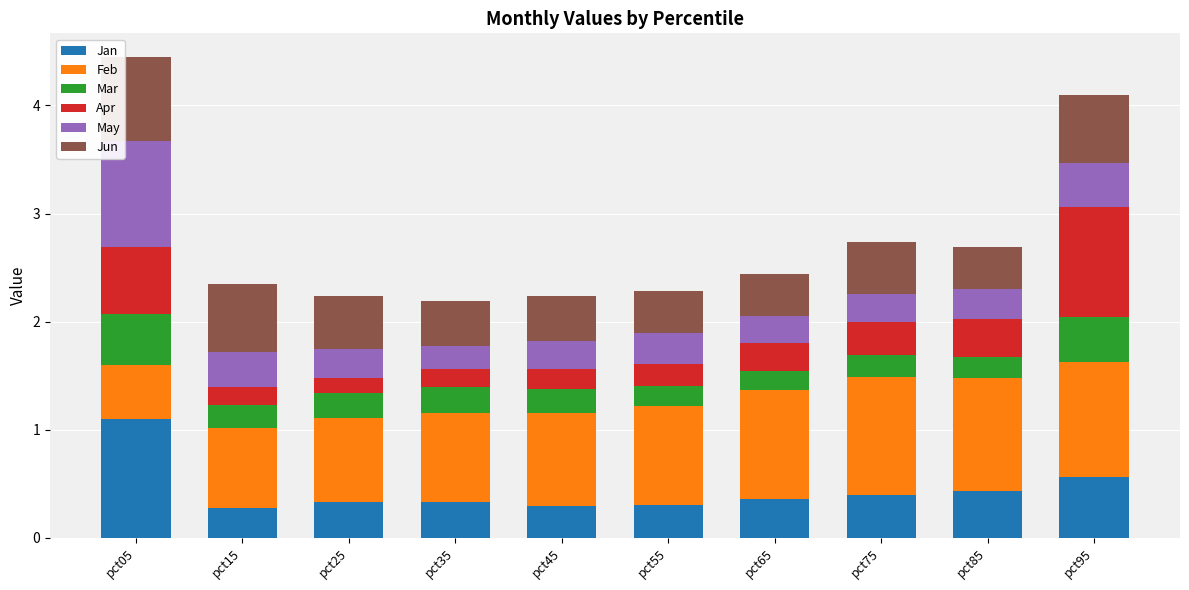

What is the sum of the Jan values at pct15 and pct45?

0.6